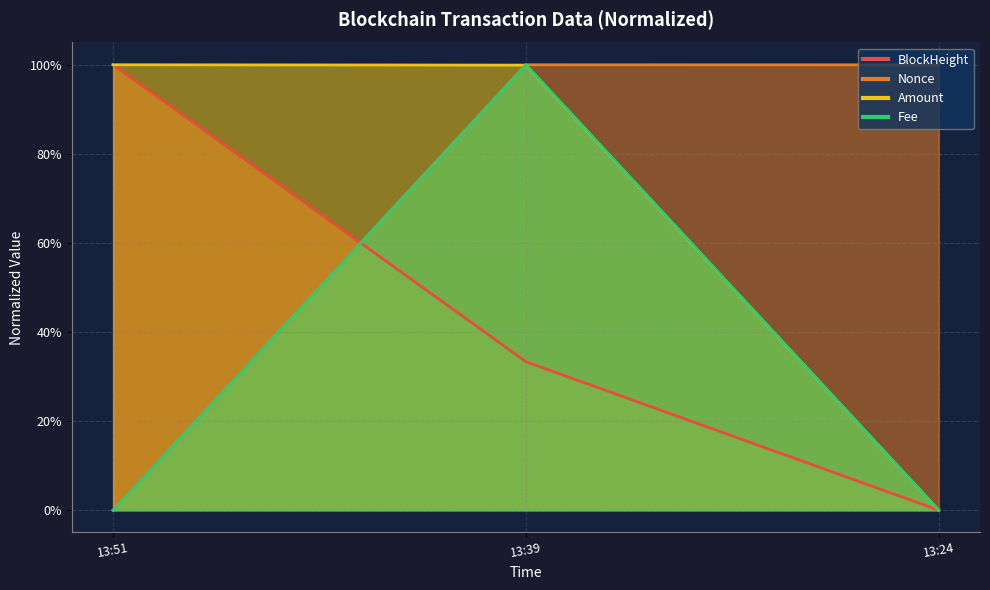

At which category is the sum across all series the highest?

13:39